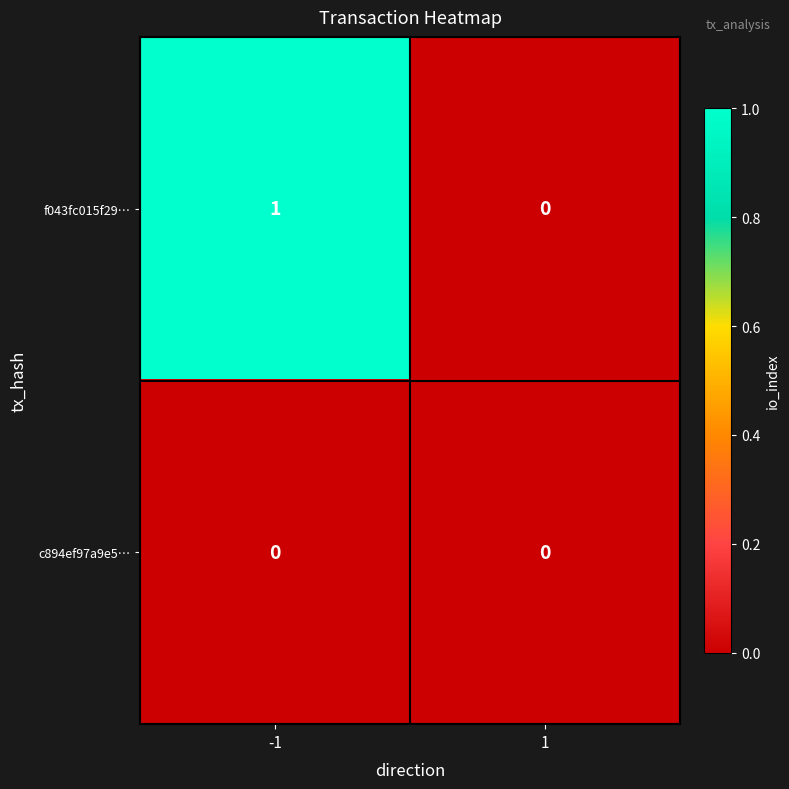

Reading left to right, list all the values displayed in this chart.

f043fc015f29…: 1	0
c894ef97a9e5…: 0	0